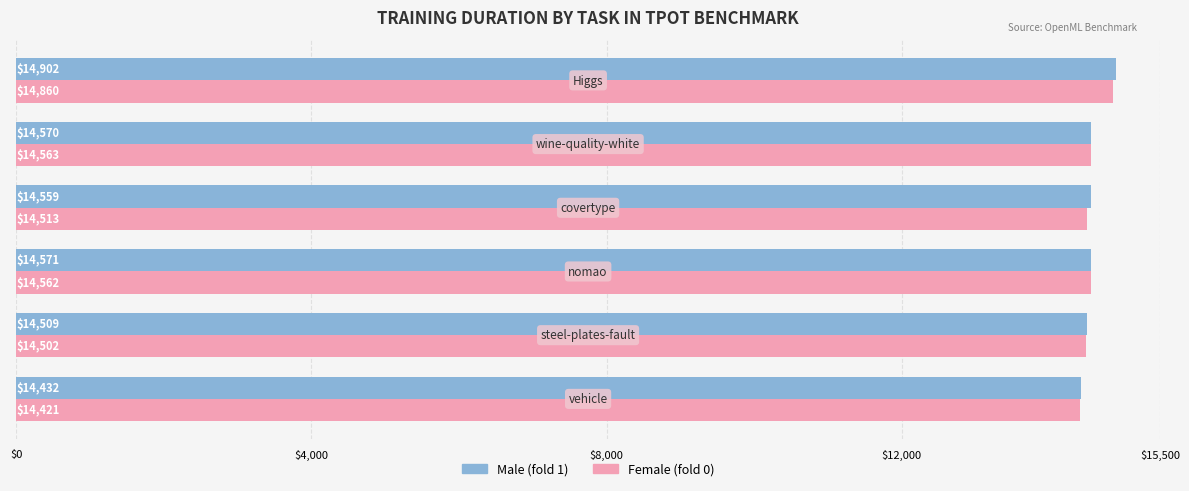

What is the smallest value displayed?

14420.6